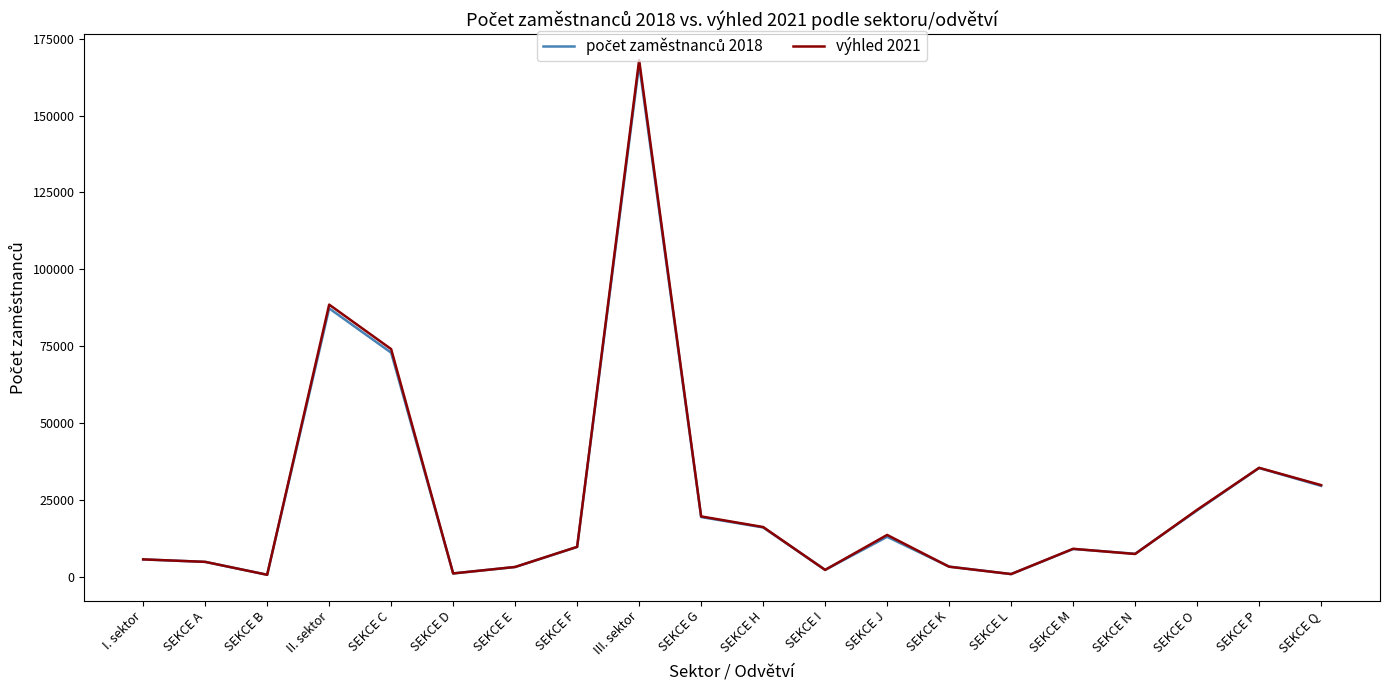

What is the total value across all series at SEKCE O?

43615